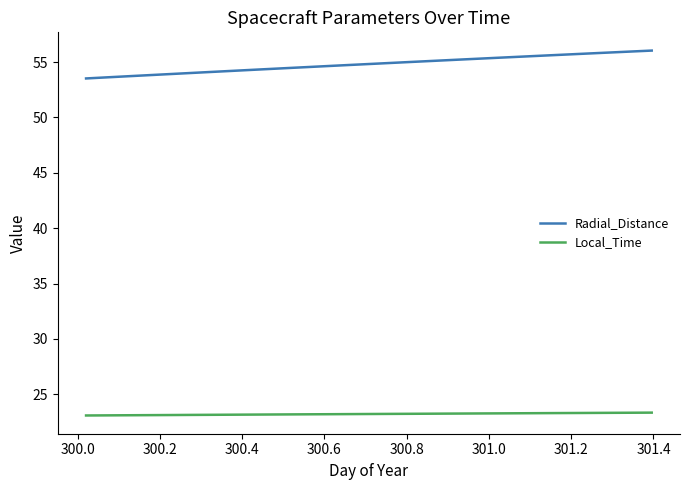

Rank the series by their maximum value, from lowest to highest.

Local_Time, Radial_Distance